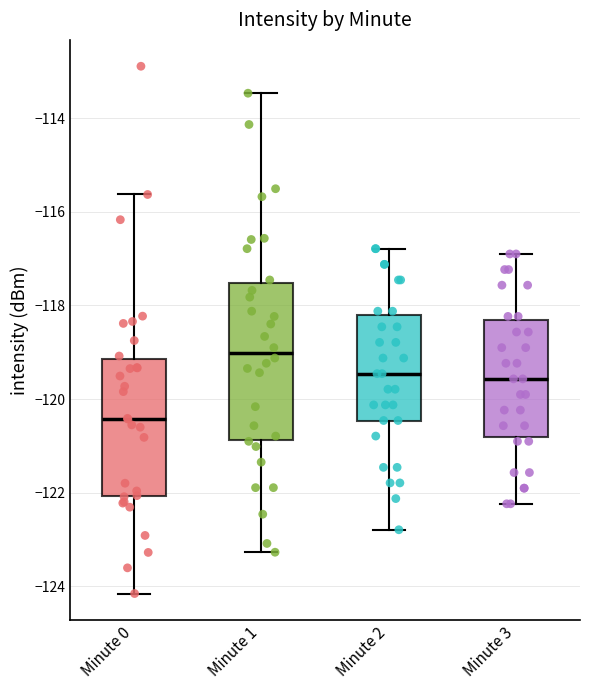

Where does the upper whisker of the box for Minute 2 end on the y-axis? The values are not printed on the chart, so give them approximately, as read against the axis.

-116.8